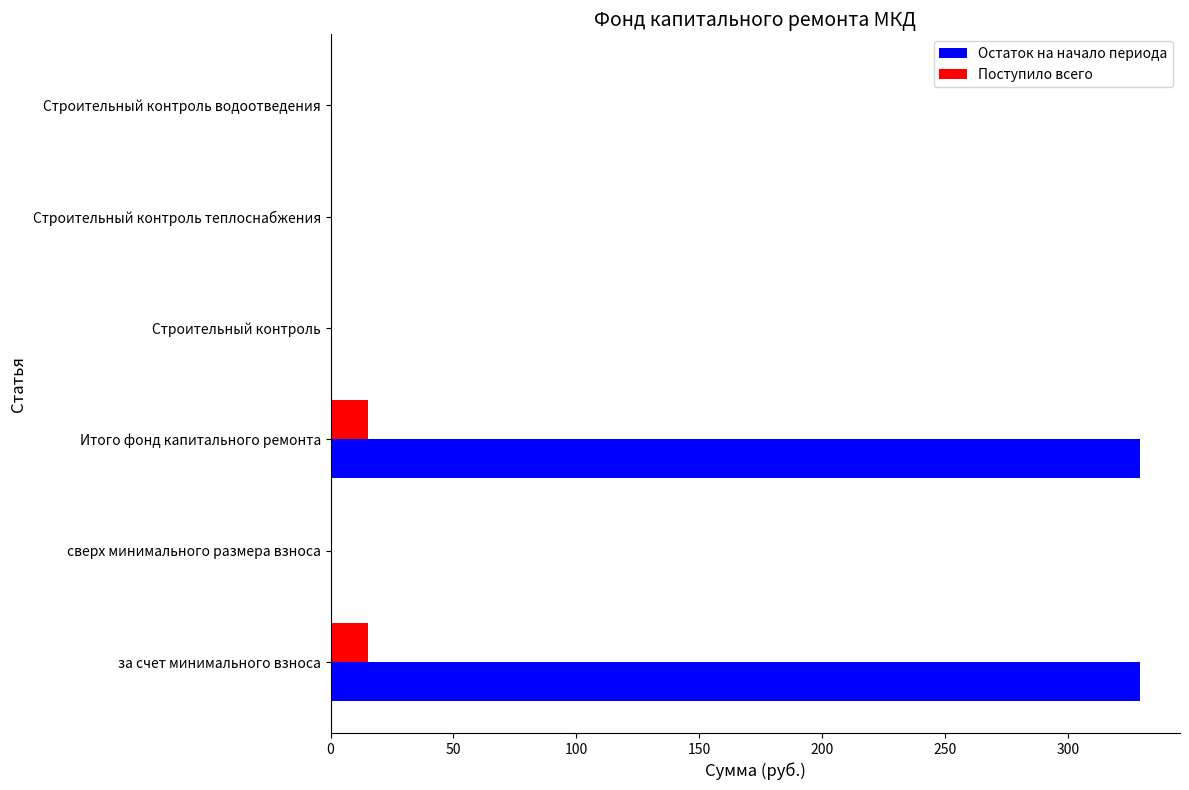

Which series has the largest total across all categories?

Остаток на начало периода